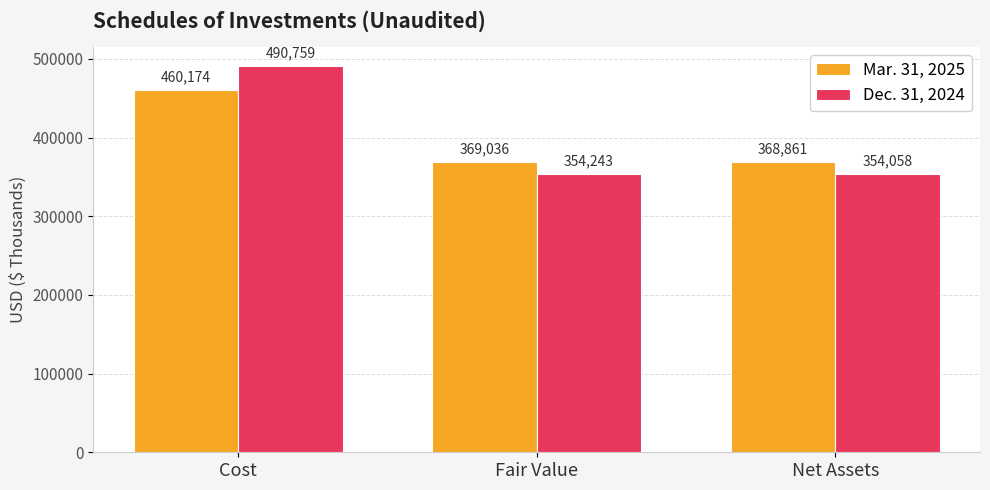

What is the smallest value displayed?

354058